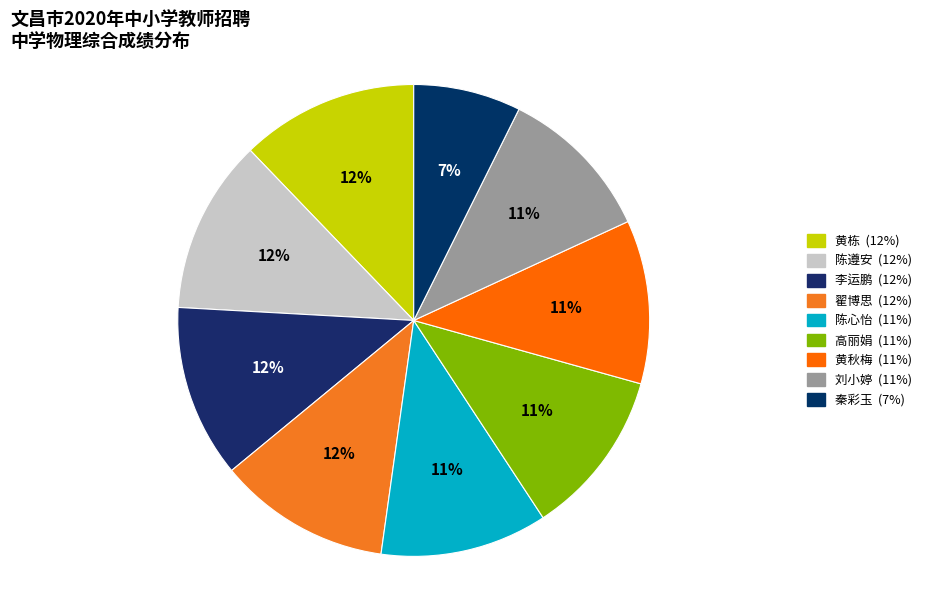

How many slices are in this pie chart?

9